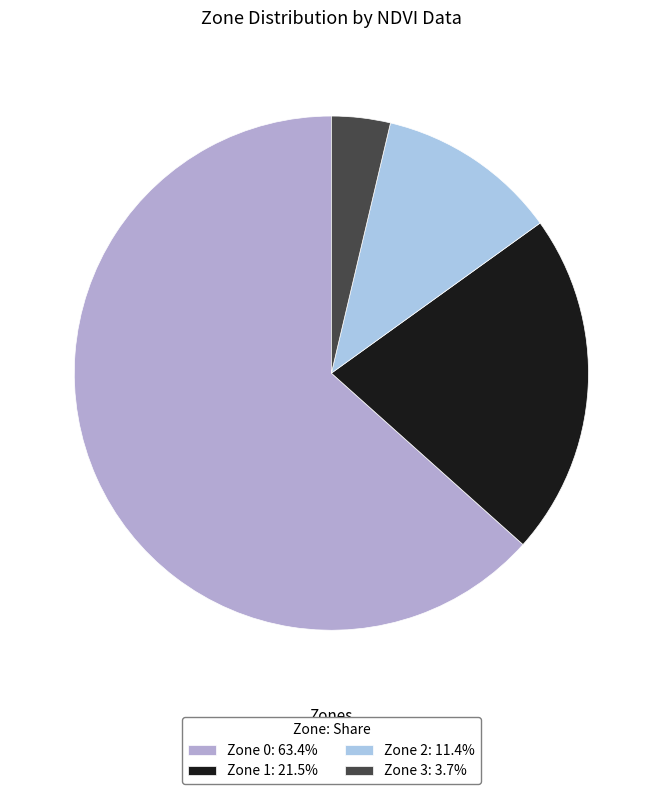

How many segments does this pie chart have?

4